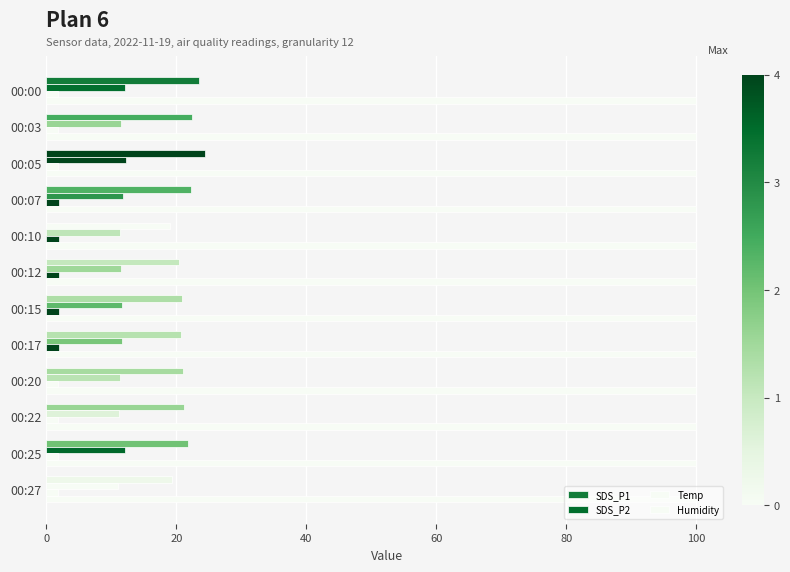

At how many categories does at least one series exceed 4?

12